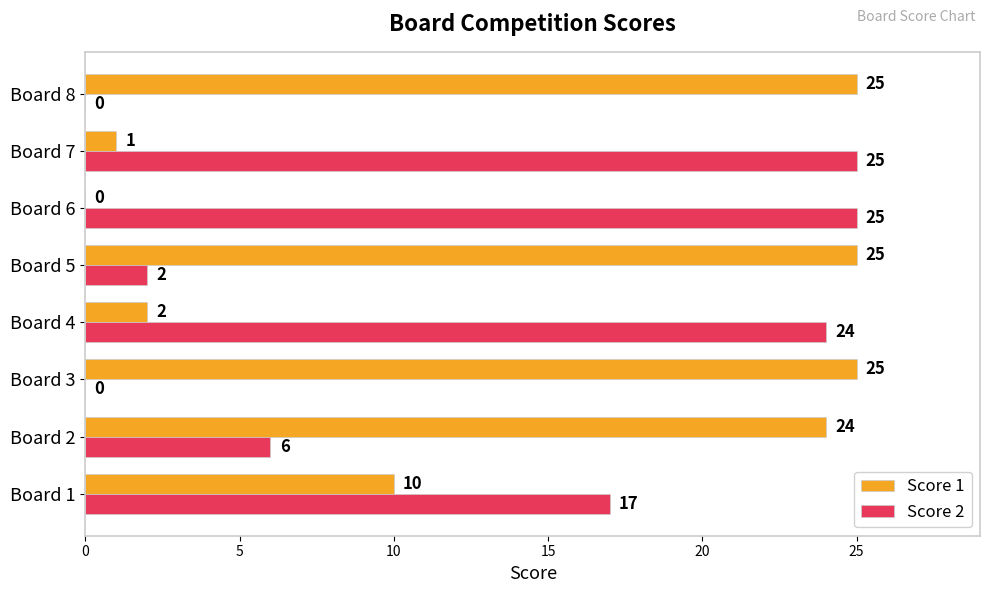

What is the sum of all Score 2 values?

99